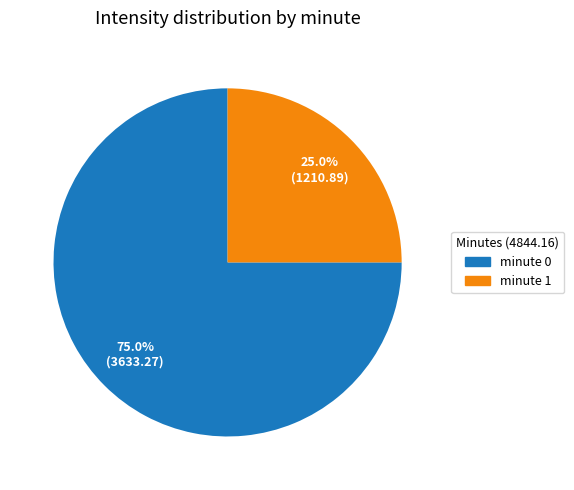

How many slices are in this pie chart?

2